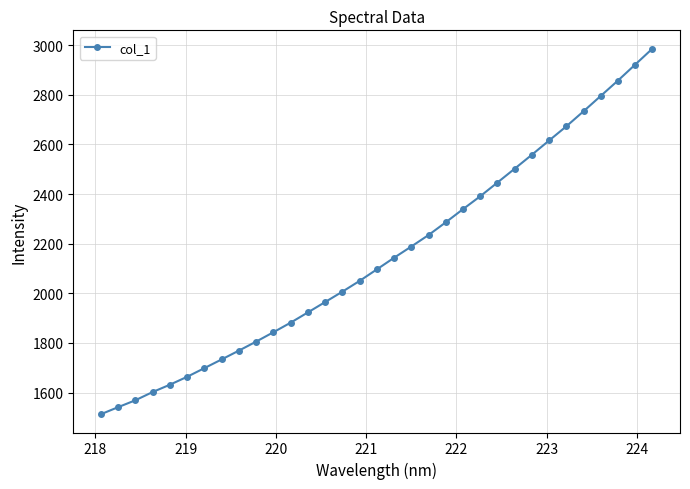

What is the value of the 23rd point from the left?

2391.0